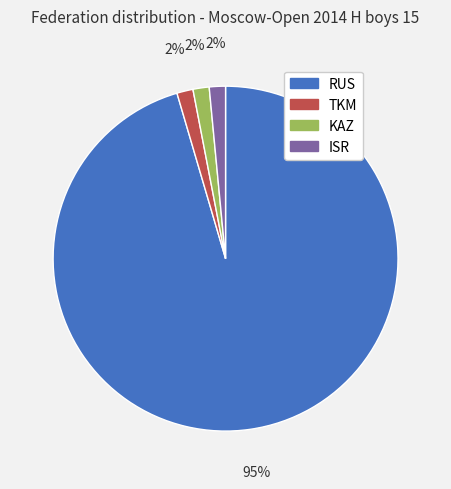

To the nearest percent, what is the average slice percentage?

25%